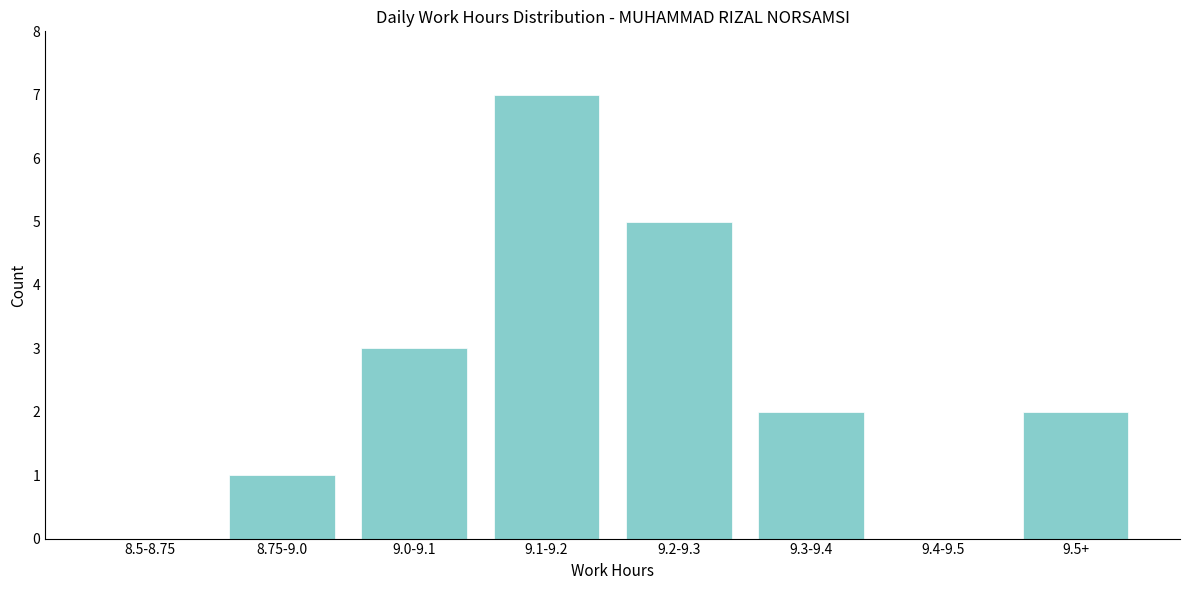

Reading left to right, list all the values displayed in this chart.

8.5-8.75=0	8.75-9.0=1	9.0-9.1=3	9.1-9.2=7	9.2-9.3=5	9.3-9.4=2	9.4-9.5=0	9.5+=2